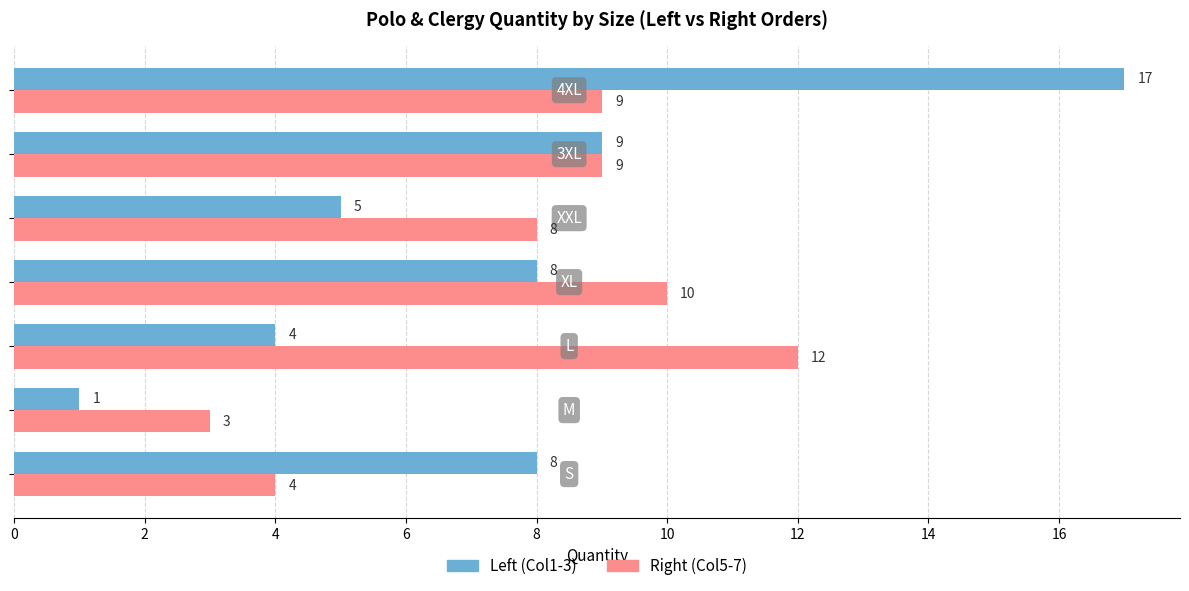

What are all the series names shown in the legend?

Left (Col1-3), Right (Col5-7)